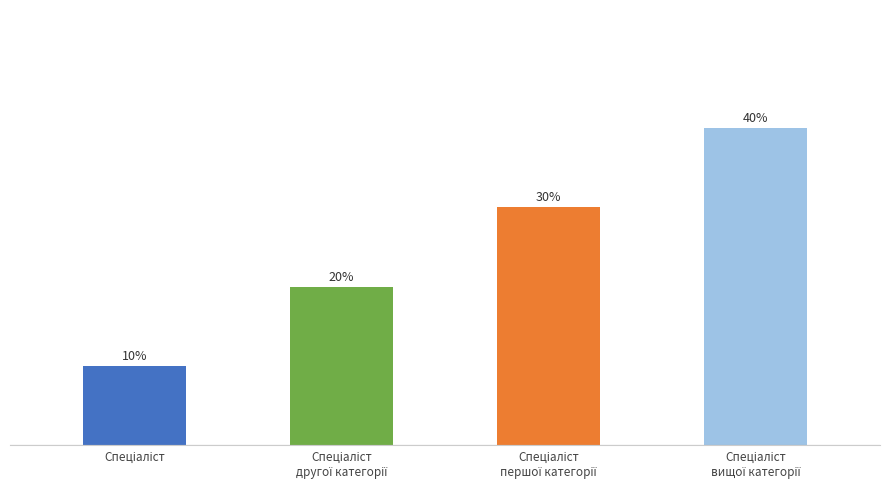

Is it true that the value at Спеціаліст
вищої категорії is 6?

False